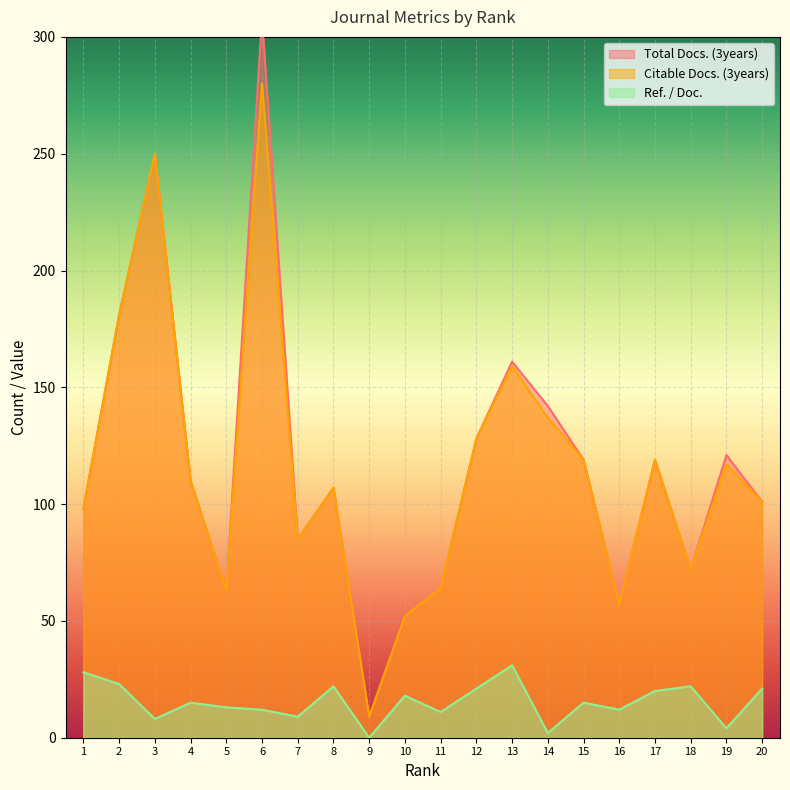

True or false: Citable Docs. (3years) and Ref. / Doc. cross at least once.

False